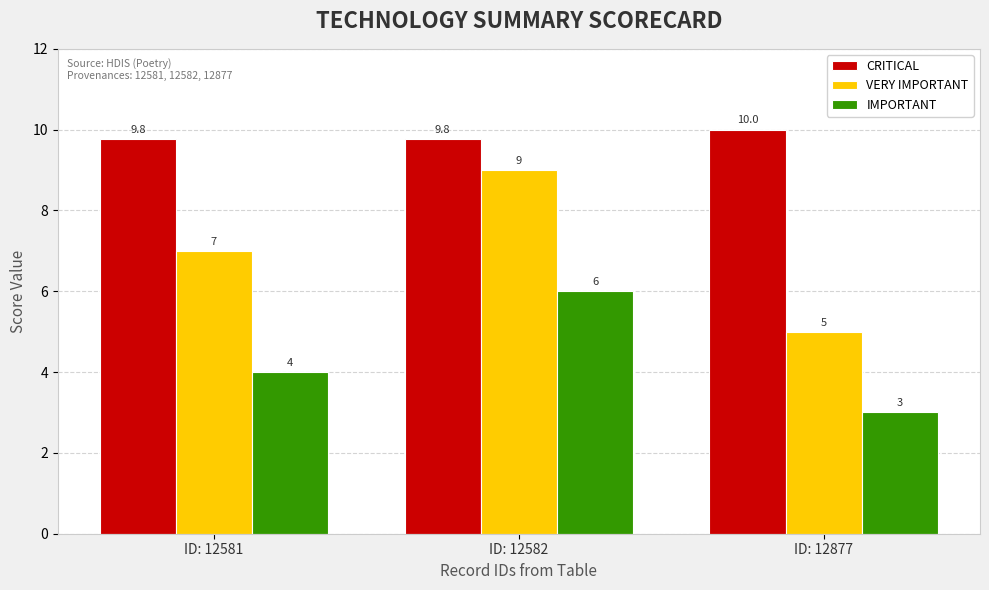

True or false: VERY IMPORTANT has a value of 12.8 at ID: 12582.

False